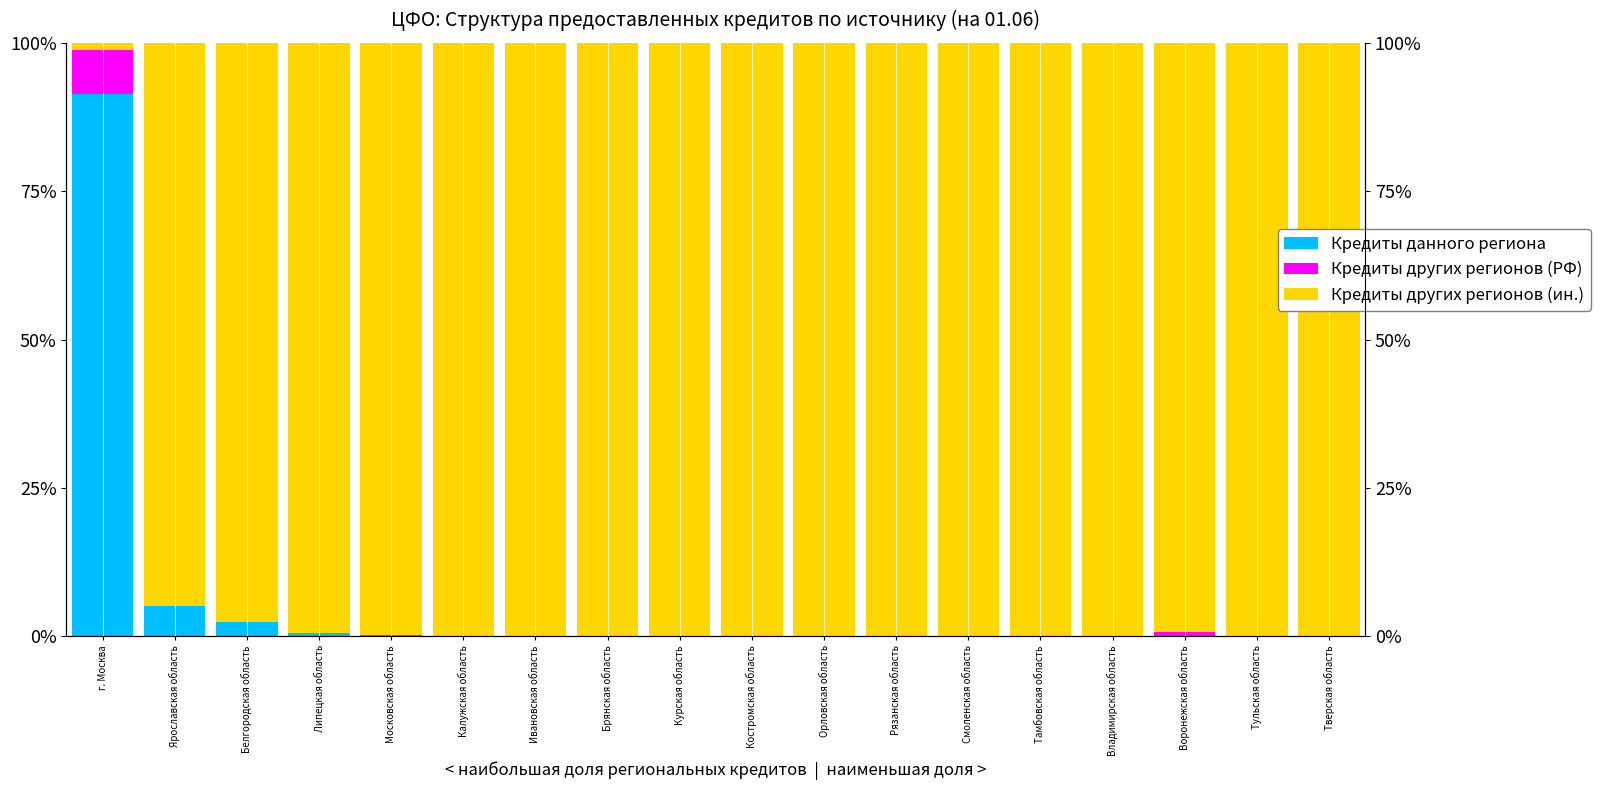

What position from the right is Воронежская область?

3